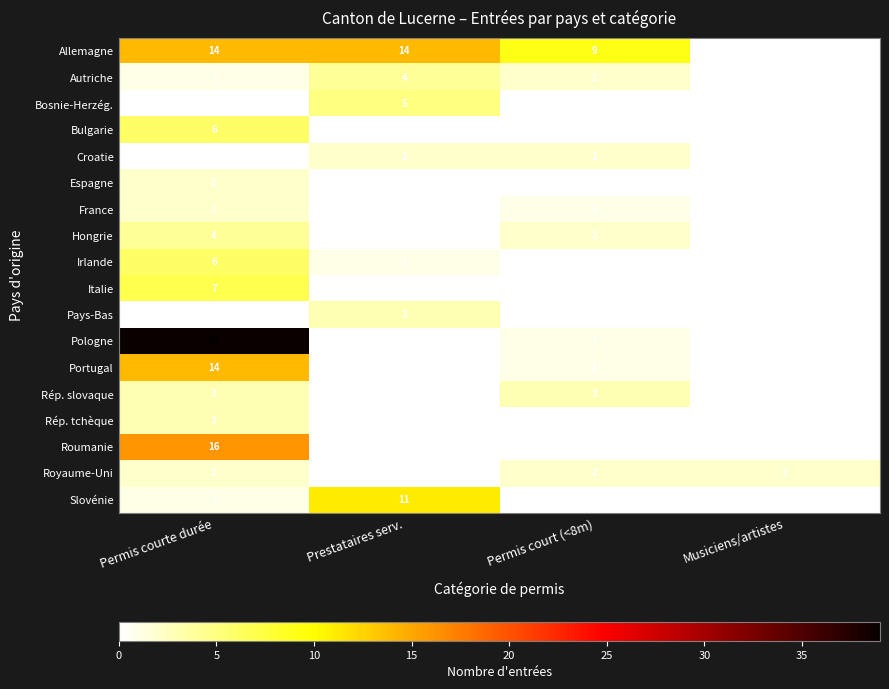

Is it true that Pologne equals 39 at Permis courte durée?

True